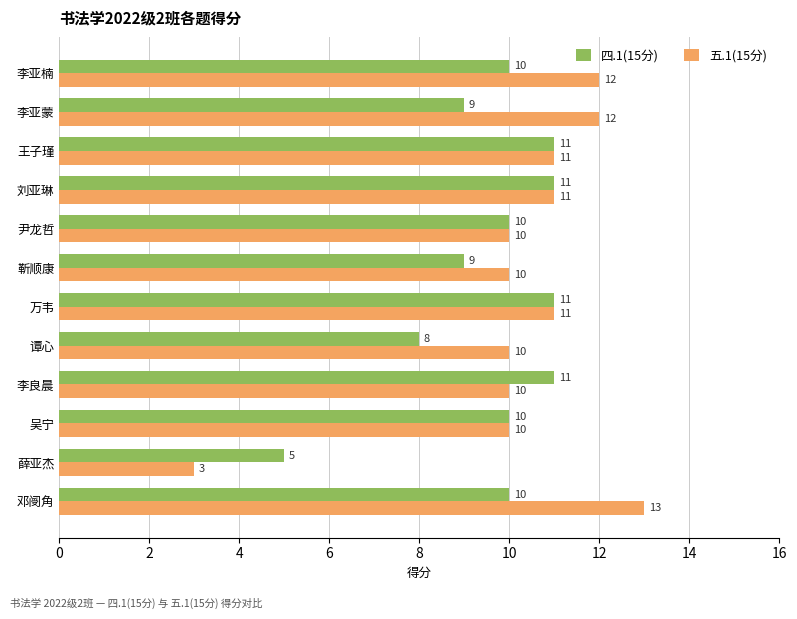

What is the difference between the maximum and minimum values in the 四.1(15分) series?

6